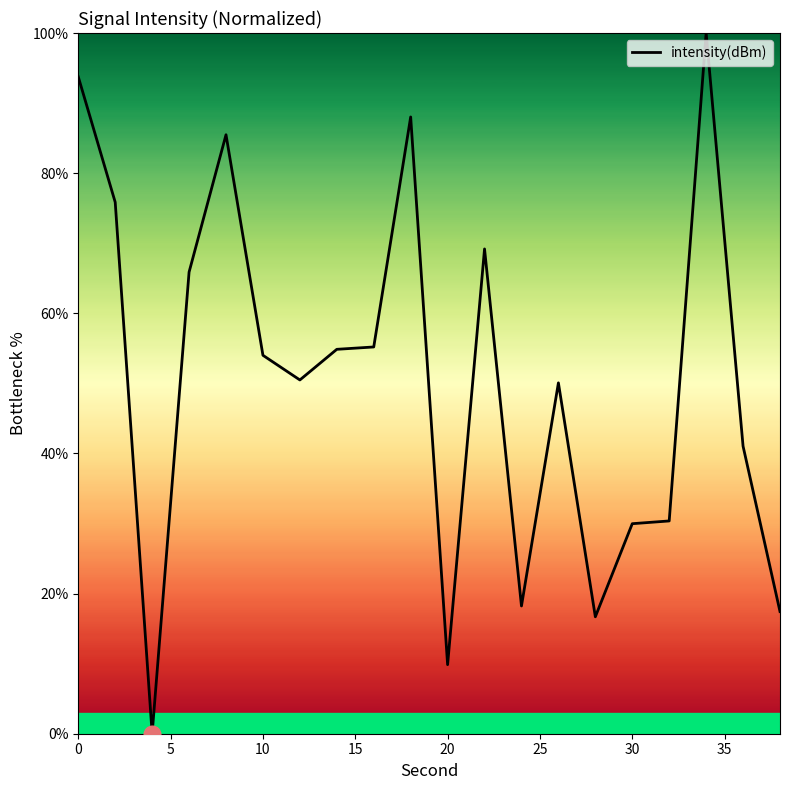

What is the maximum value shown in the chart?

100.0